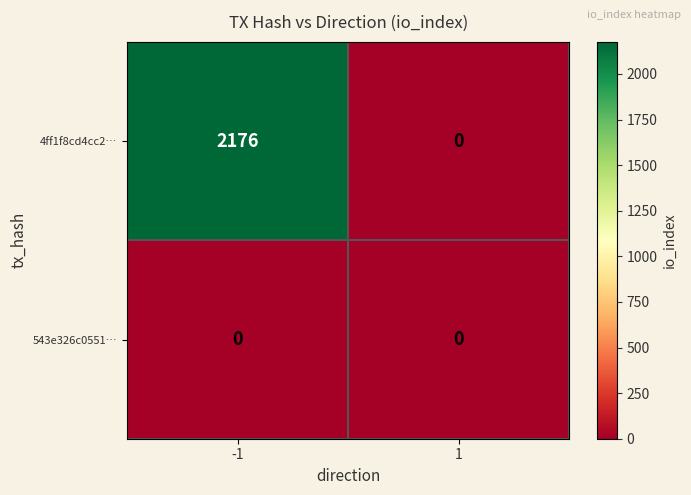

Rank the series by their maximum value, from lowest to highest.

543e326c0551…, 4ff1f8cd4cc2…